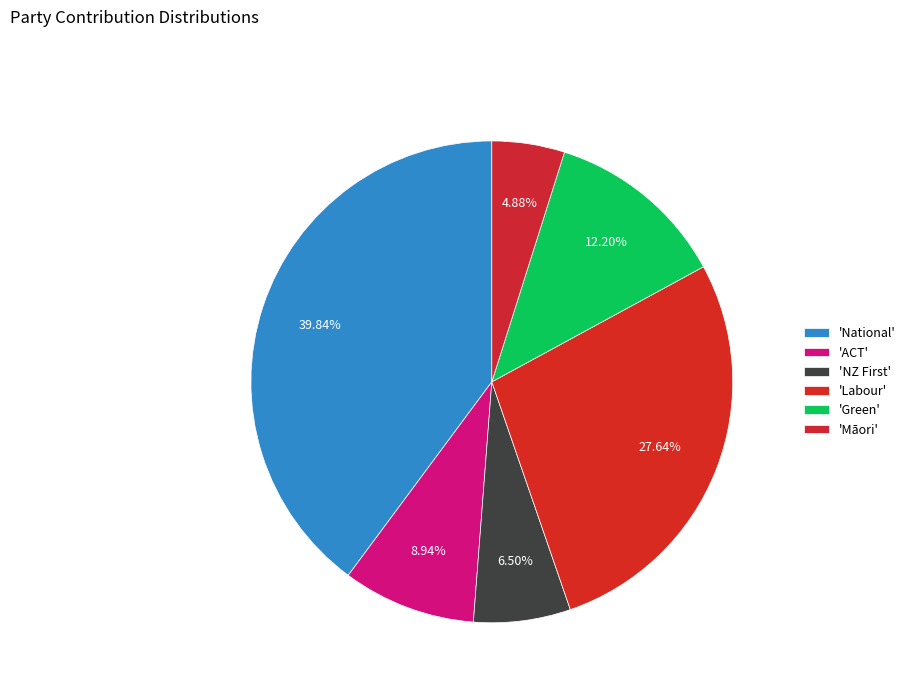

How many slices are in this pie chart?

6